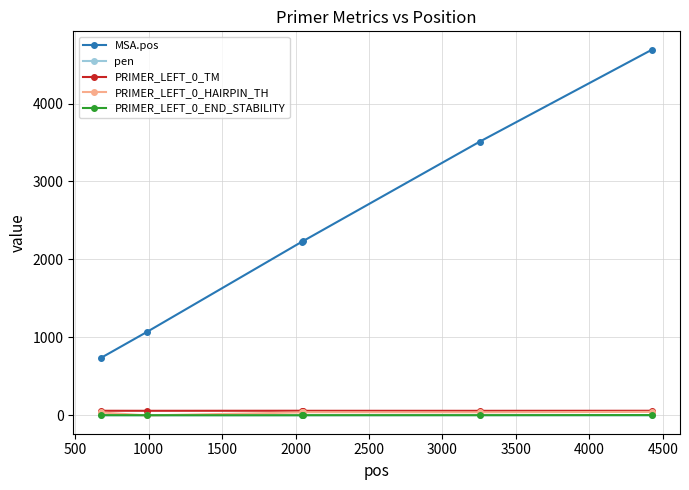

Which series has the largest total across all categories?

MSA.pos